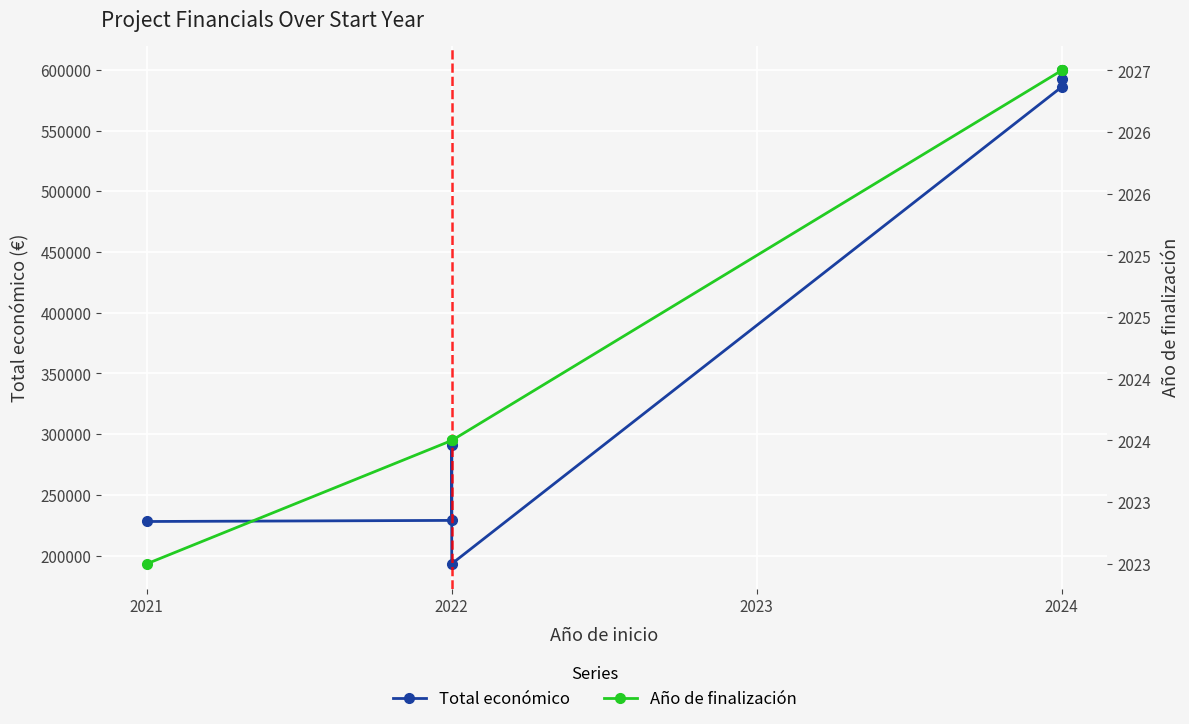

What are all the series names shown in the legend?

Total económico, Año de finalización